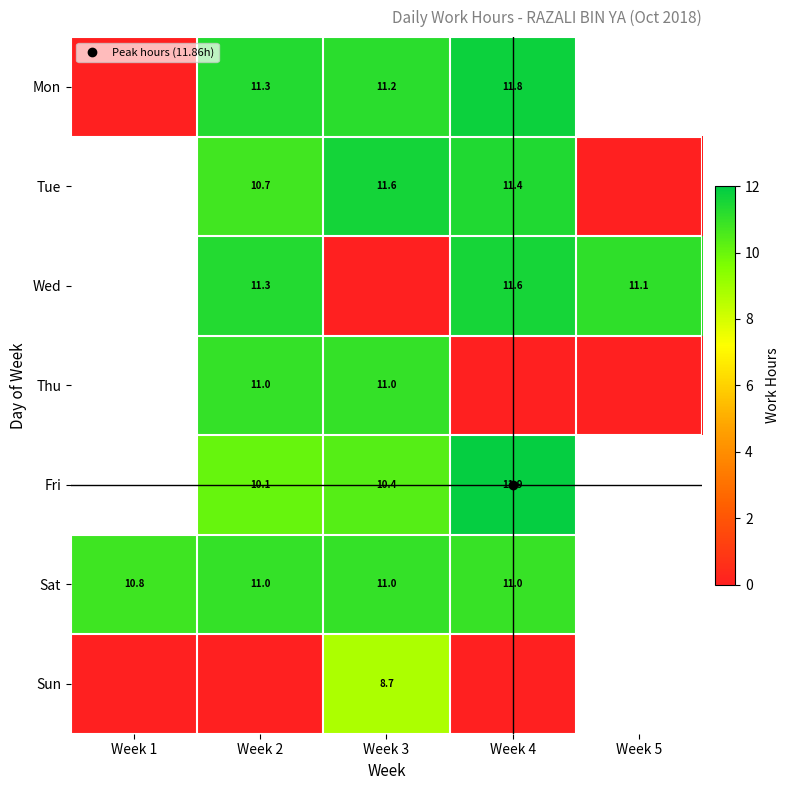

Between Week 2 and Week 4, which series saw the biggest shift?

Thu